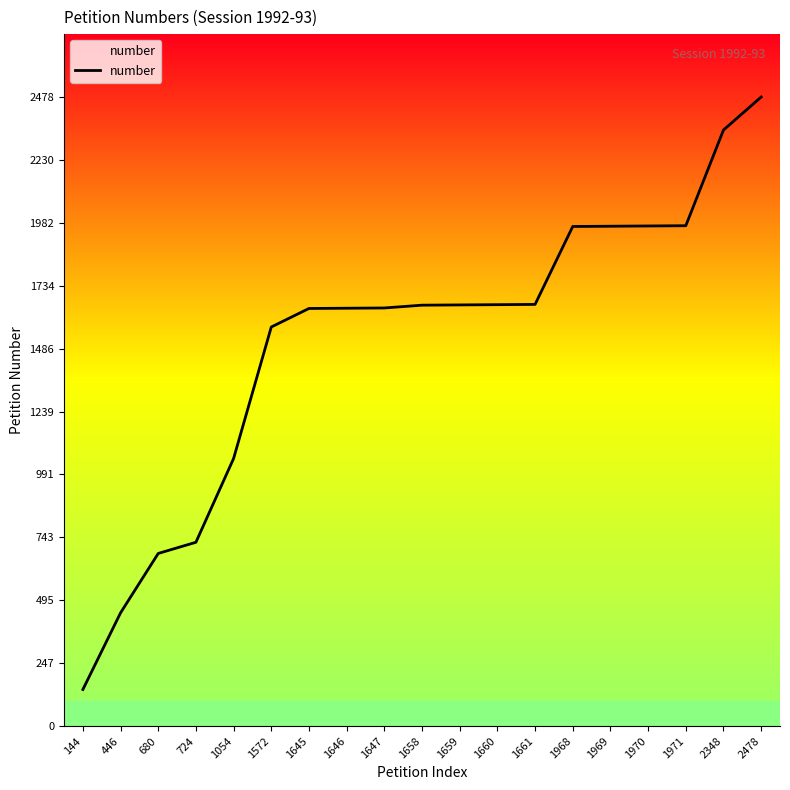

Is it true that the value at 2478 is 2478?

True